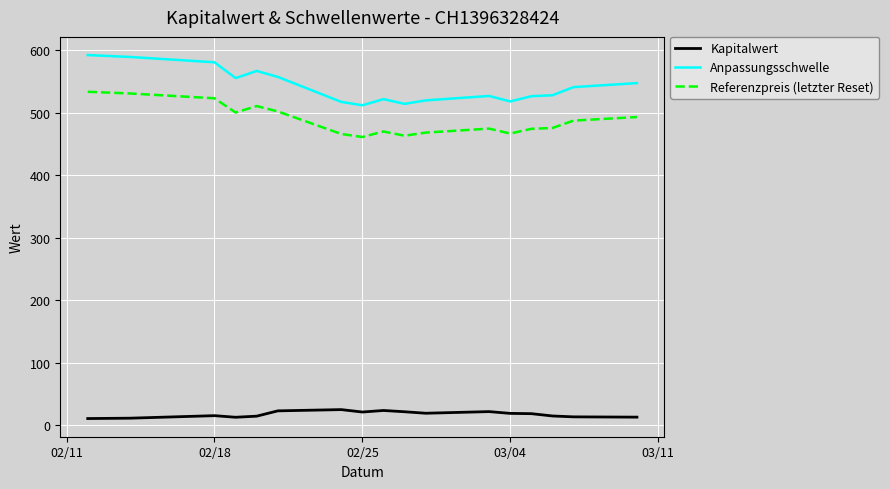

Which series has the widest spread of values?

Anpassungsschwelle